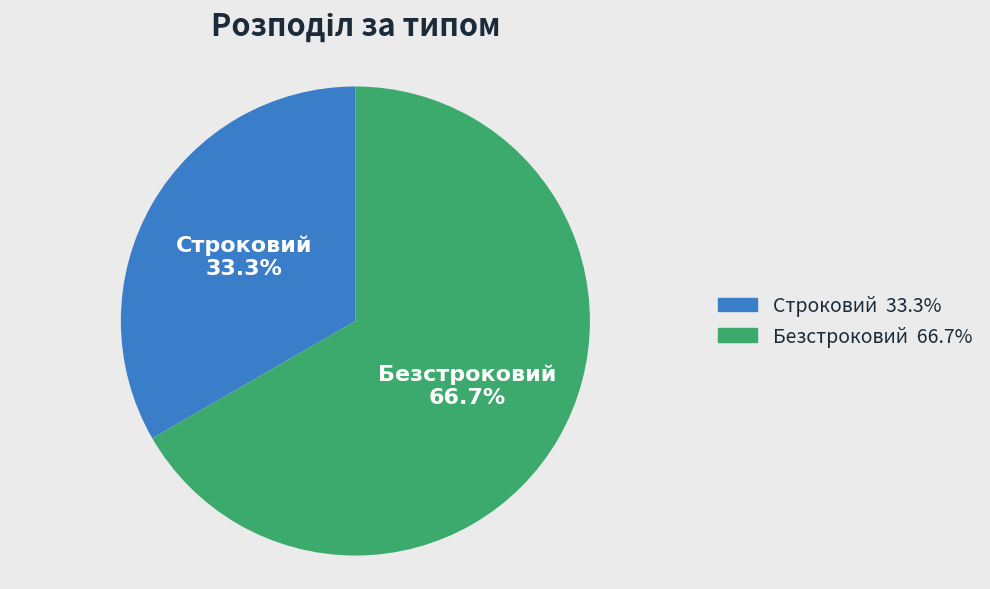

Is there any slice that represents more than half of the pie?

Yes